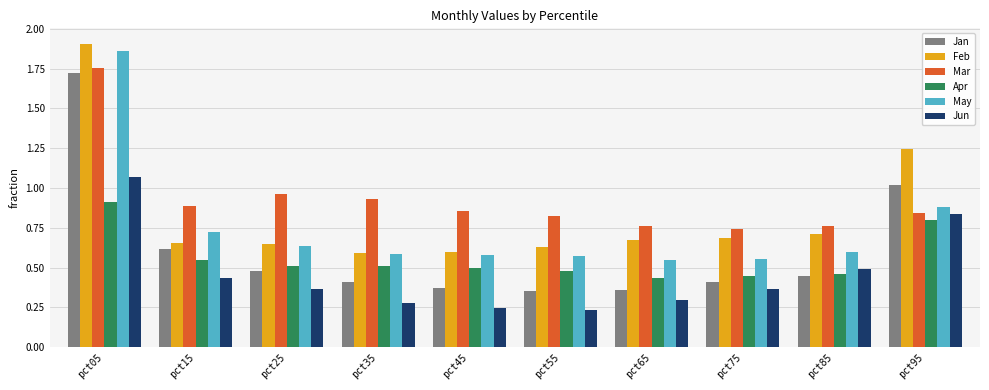

What is the sum of all Apr values?

5.6